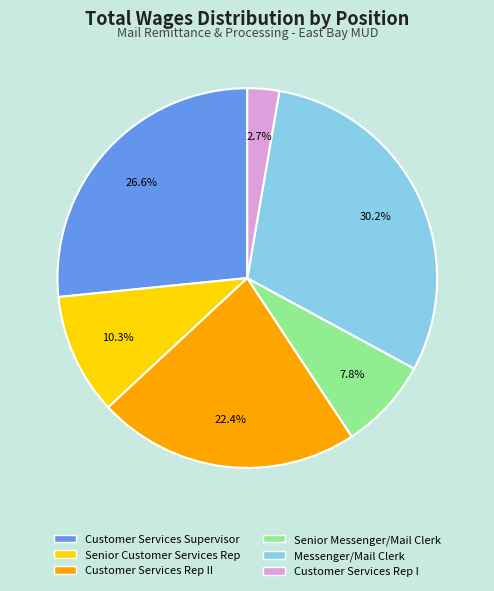

Is there a majority slice in this chart?

No